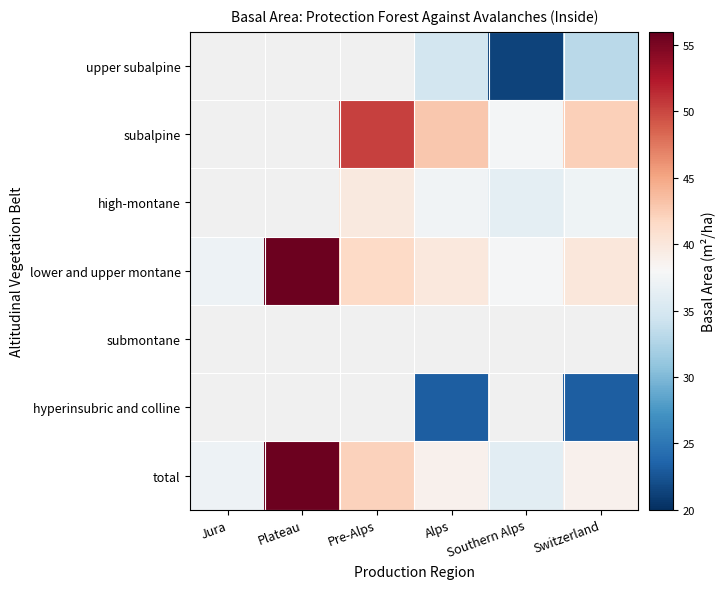

Where does the lower and upper montane series first go above 40?

Plateau